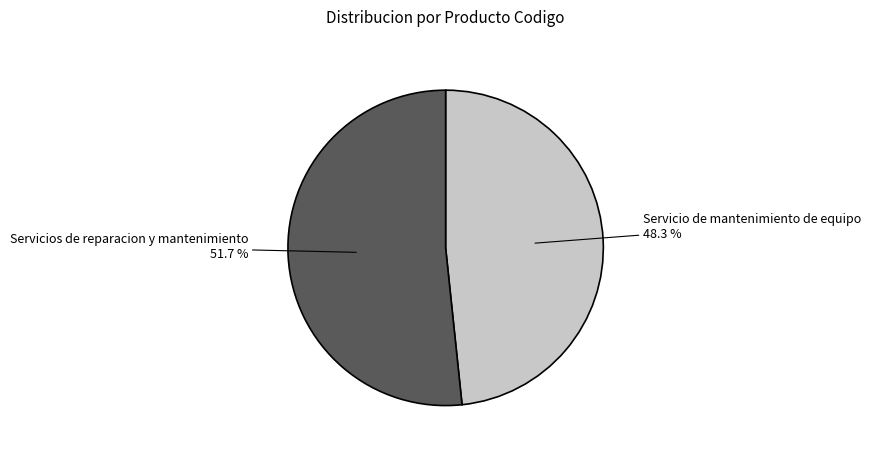

Is there any slice that represents more than half of the pie?

Yes